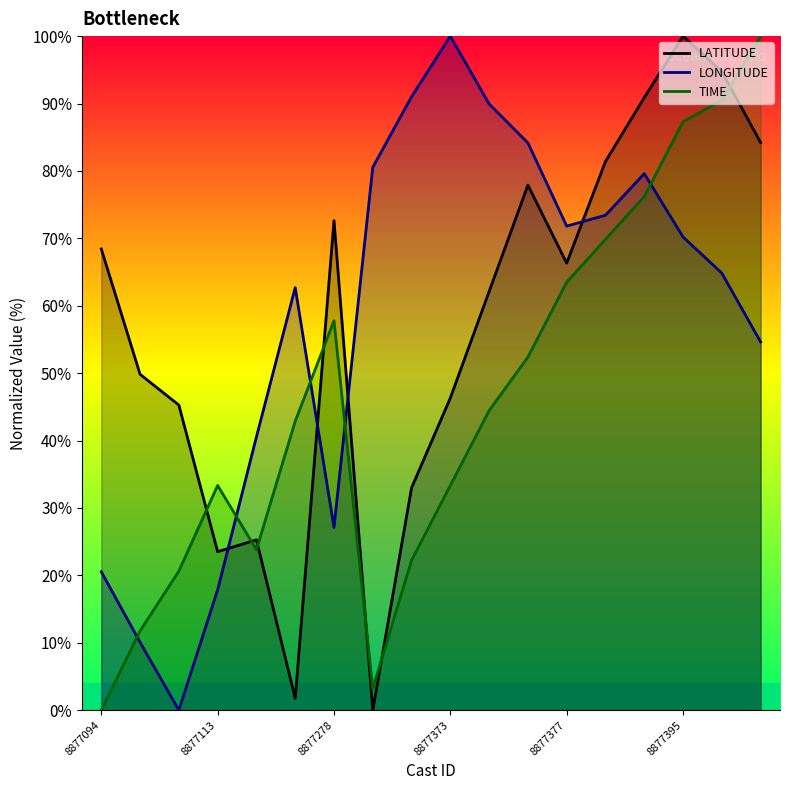

At 8877094, list the series in order from largest to smallest.

LATITUDE, LONGITUDE, TIME